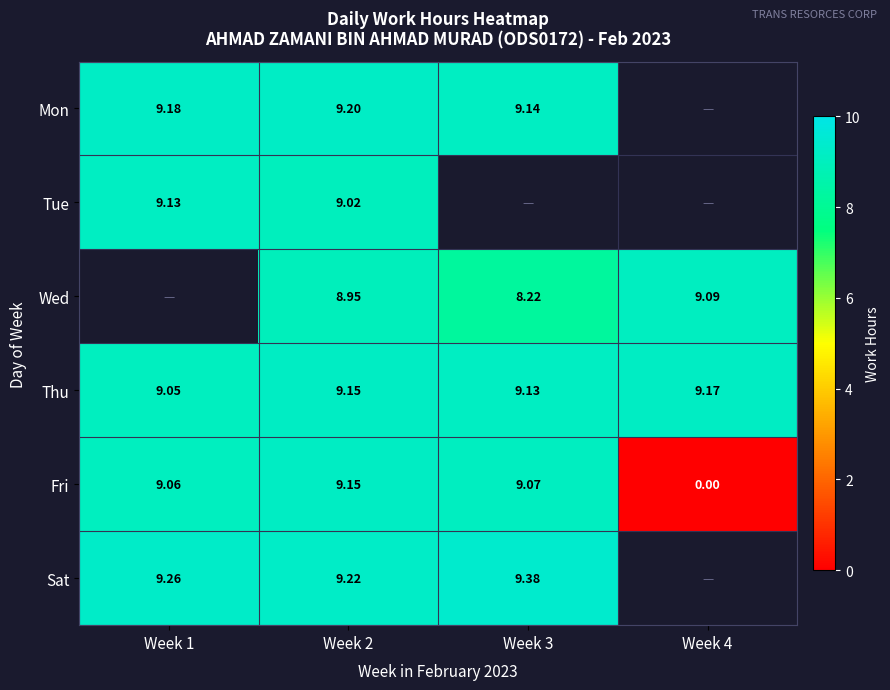

The Tue series shows 14.8 at Week 1. True or false?

False